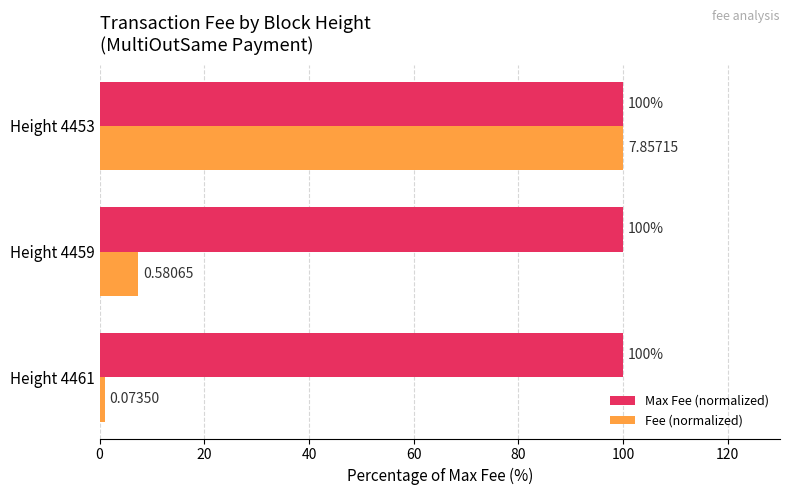

Is the value of Fee (normalized) at Height 4459 greater than the value of Max Fee (normalized) at Height 4459?

No